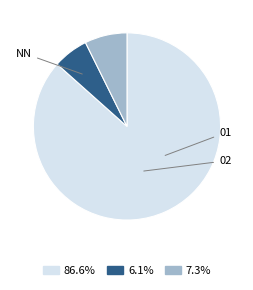

What percentage is NOT represented by 02?

93.9%